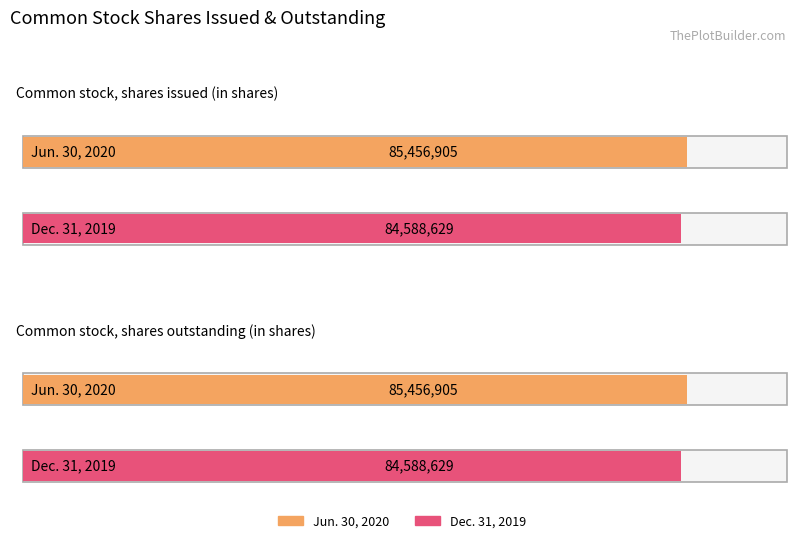

What is the sum of the Dec. 31, 2019 values at Common stock, shares outstanding (in shares) and Common stock, shares issued (in shares)?

169177258